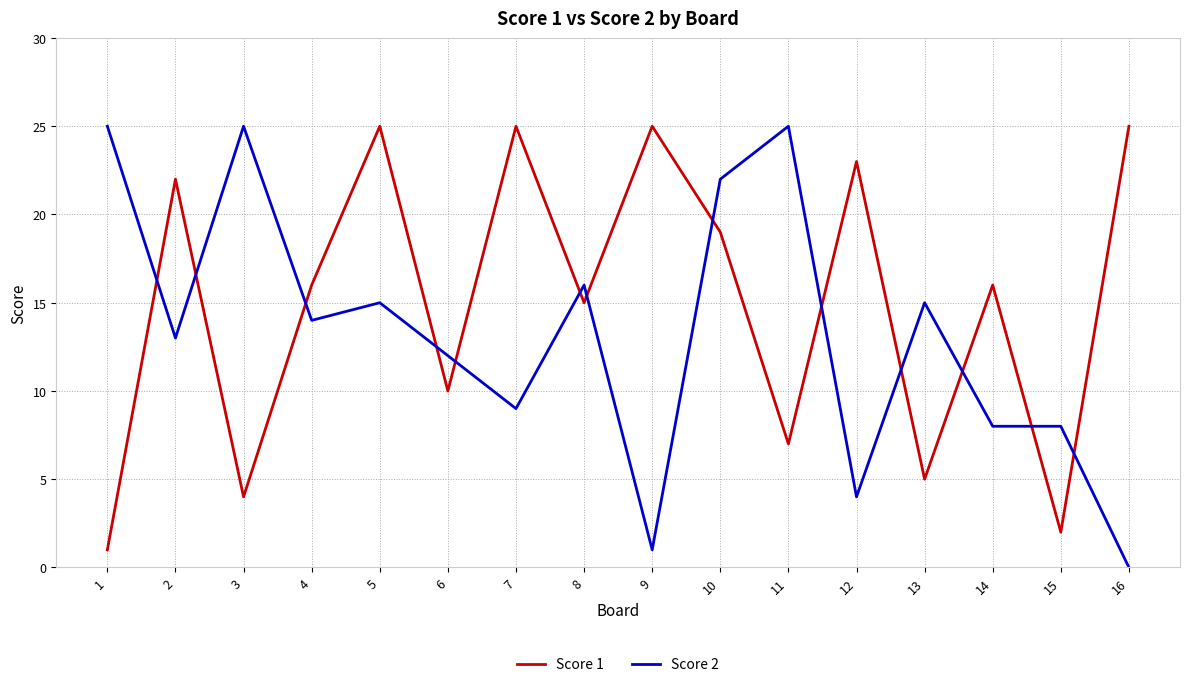

True or false: Score 1 has a value of 1 at 15.

False